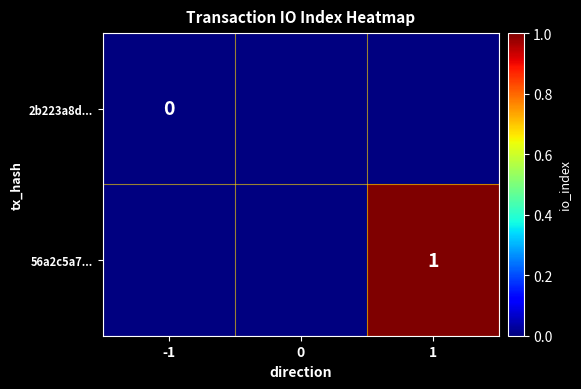

At how many categories does at least one series exceed 0?

1